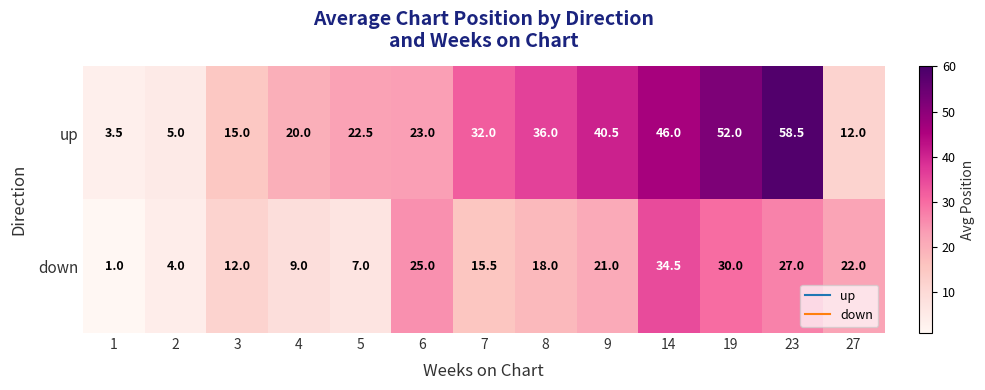

At which category is the sum across all series the highest?

23